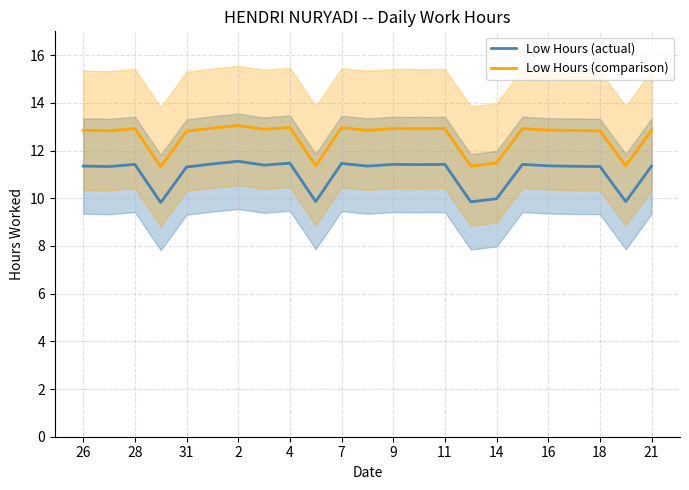

Which series has the widest spread of values?

Low Hours (actual)